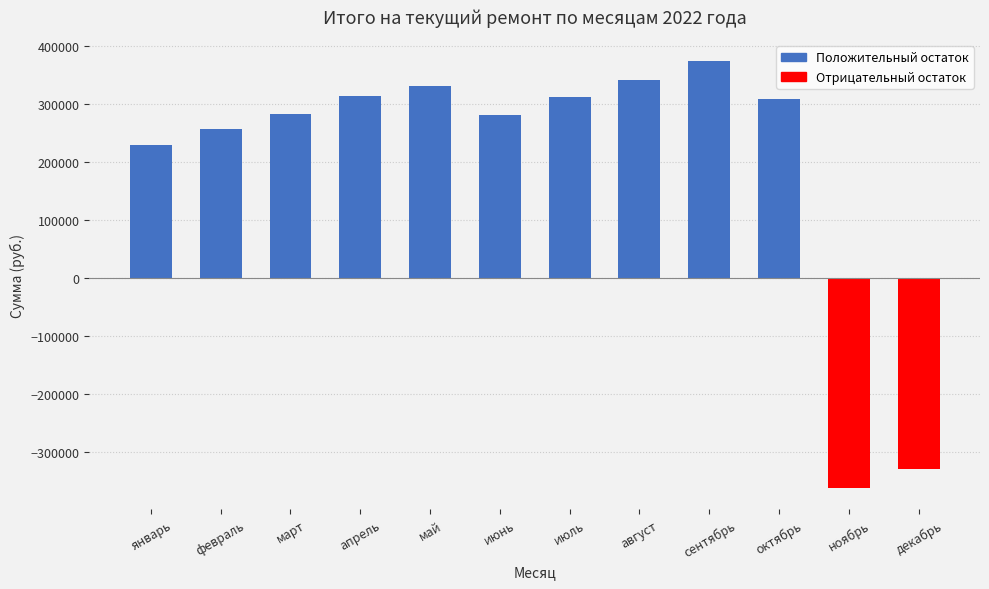

Which has a higher value, август or апрель?

август